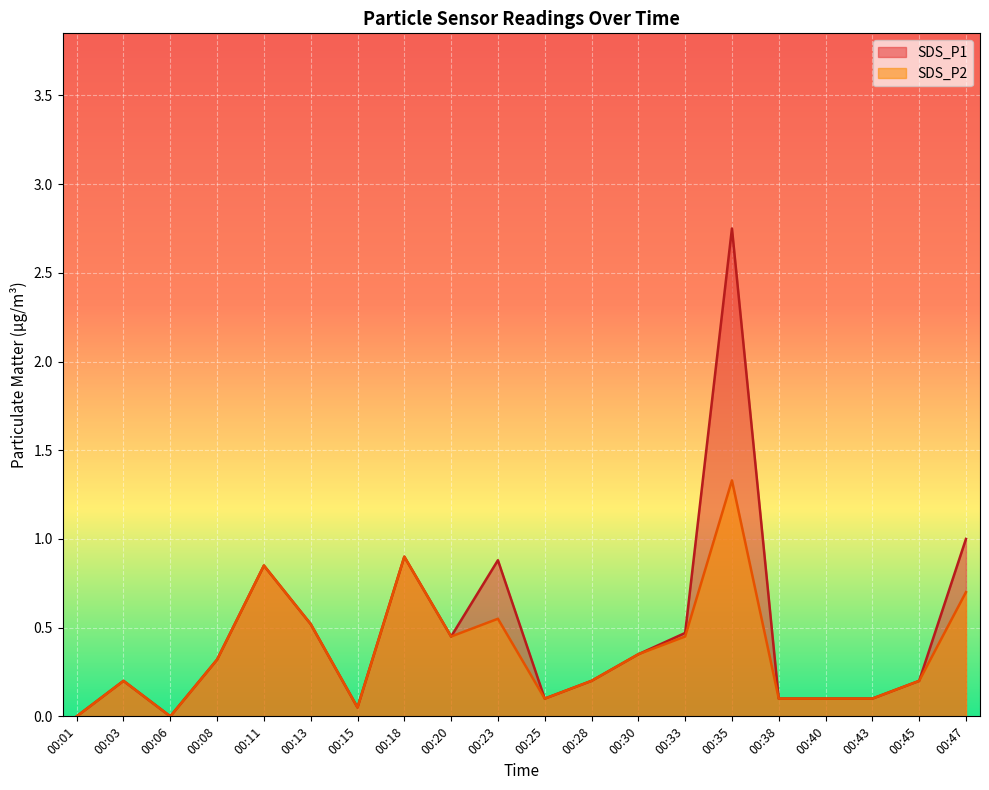

List the series in order of their overall mean, highest first.

SDS_P1, SDS_P2